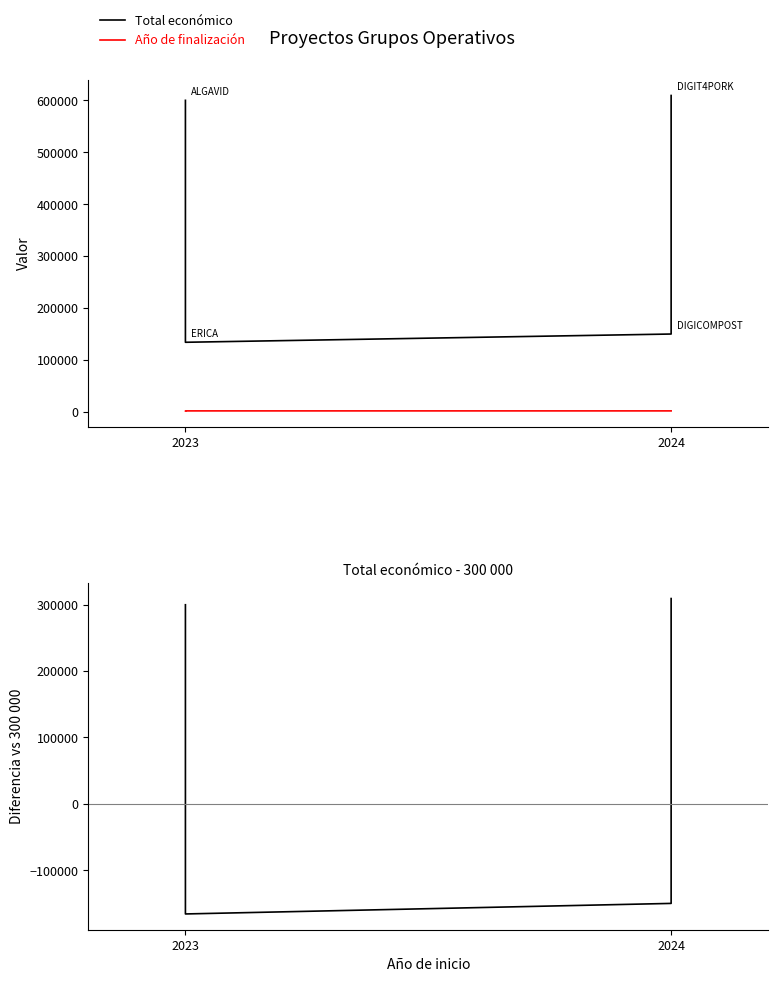

What is the difference between the Total económico - 300000 values at 2024 and 2023?

15888